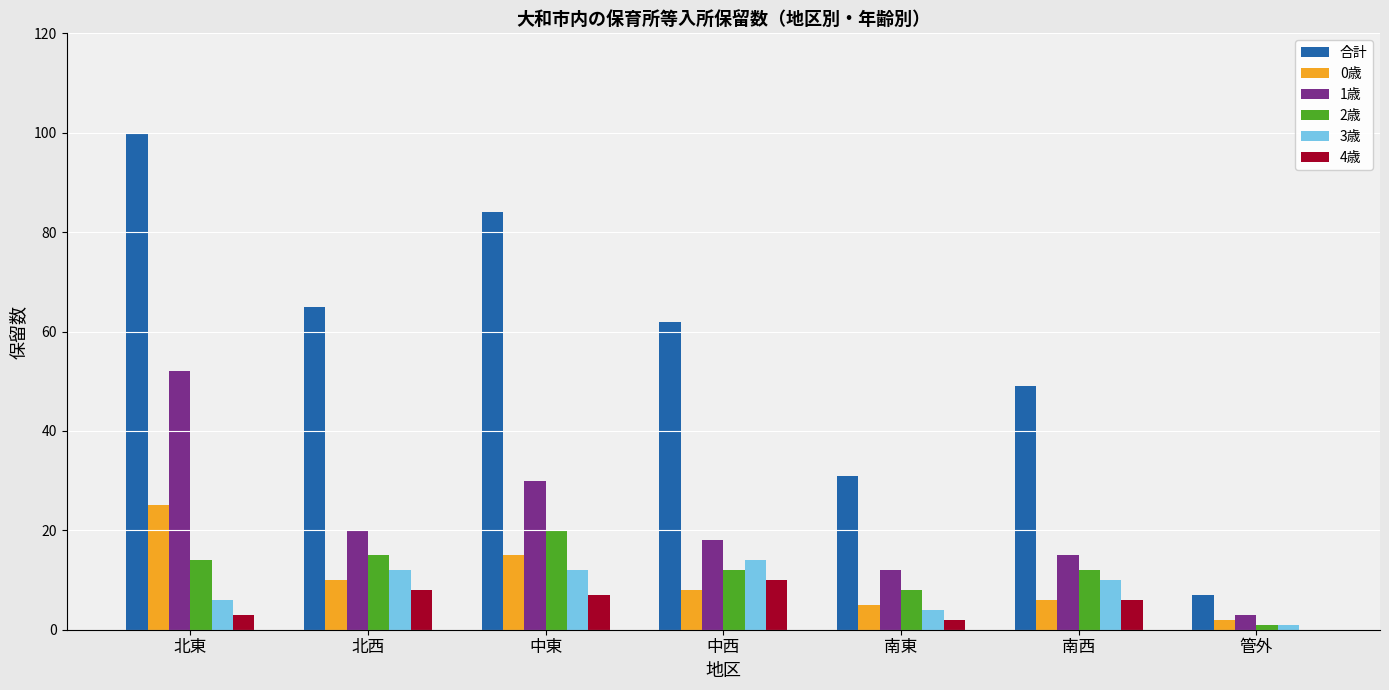

At which category is the sum across all series the highest?

北東